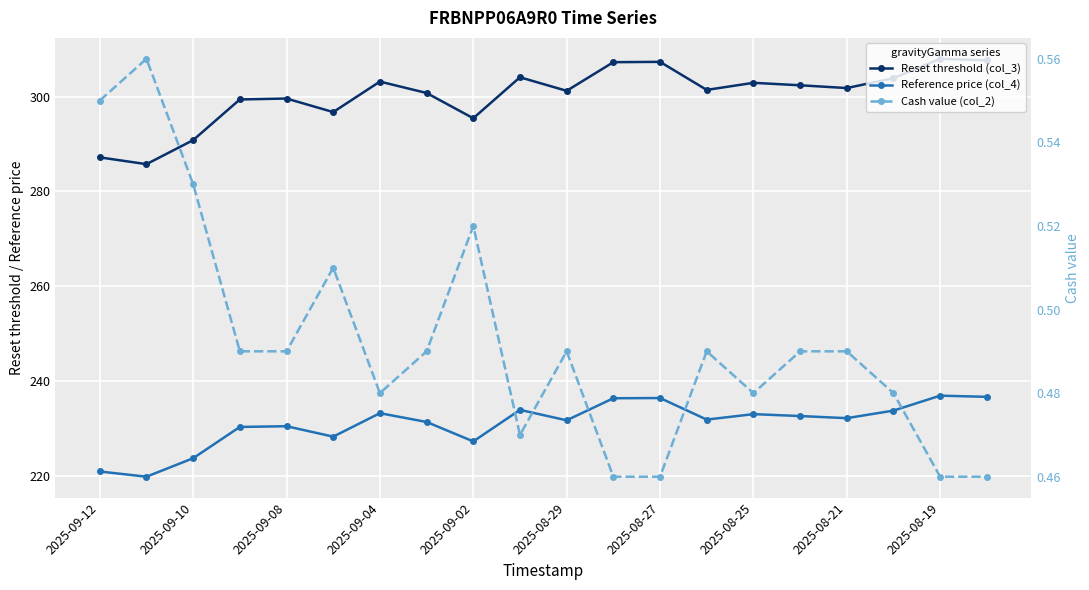

List the series in order of their peak value, highest first.

Reset threshold (col_3), Reference price (col_4), Cash value (col_2)